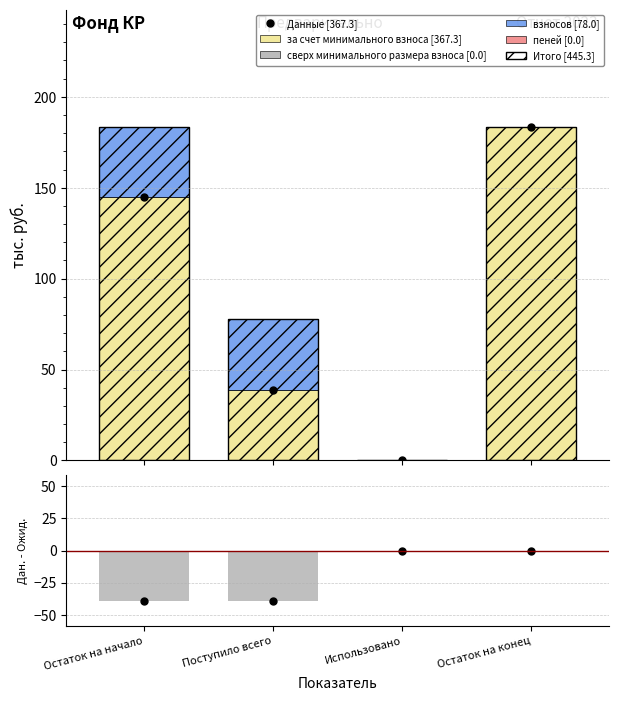

What is the maximum value shown in the chart?

183.7